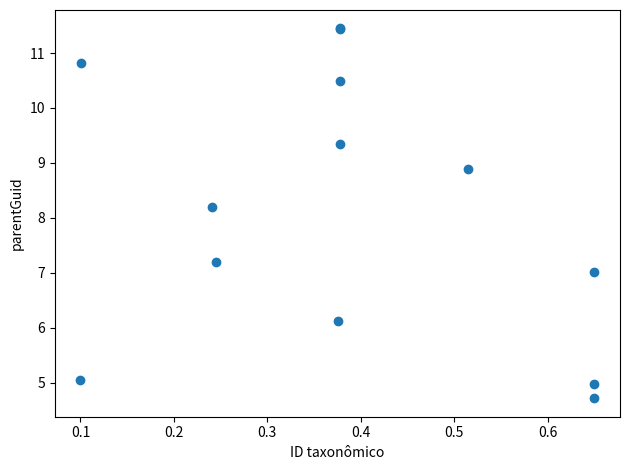

What Y value in the scatter plot is closest to 8?

8.2